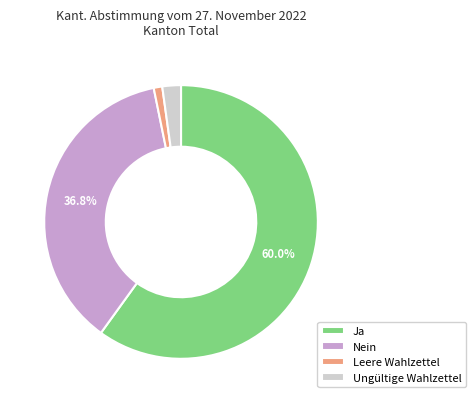

Which category has the biggest portion of the pie?

Ja